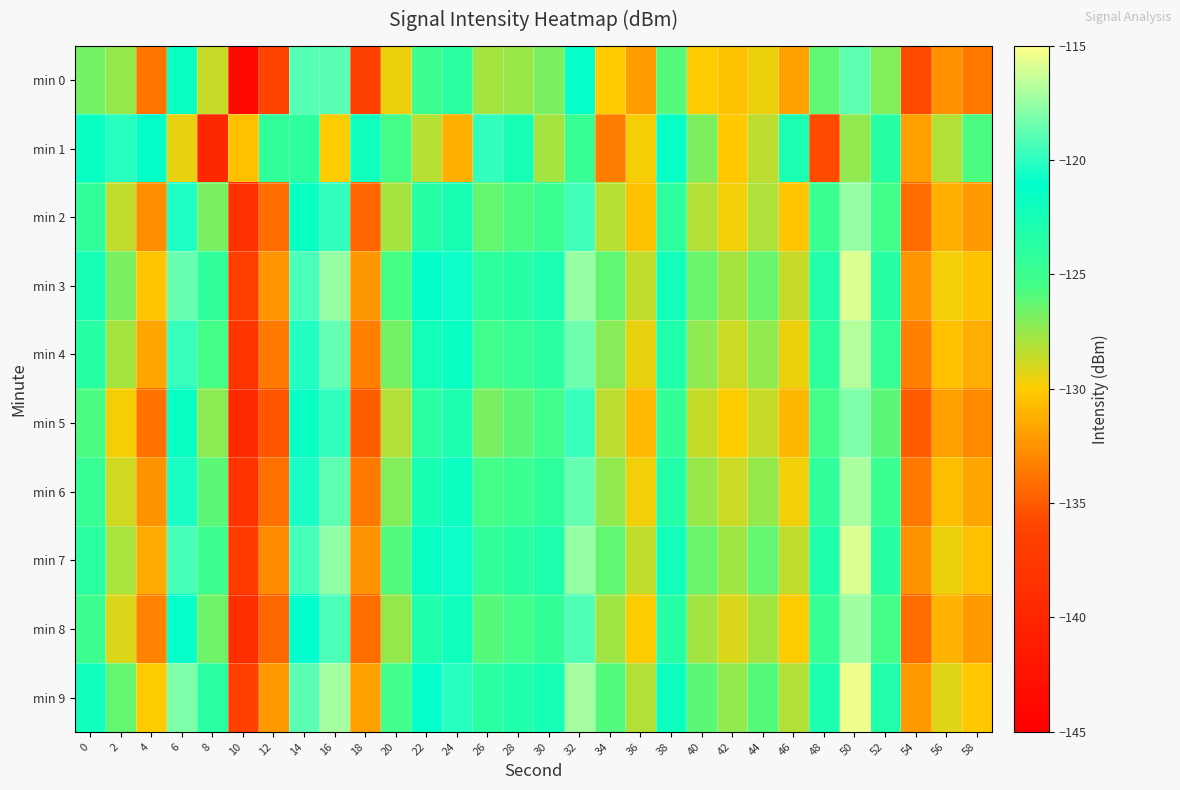

Reading left to right, what are all the values shown in this chart?

min 0: 0=-126.7	2=-127.5	4=-133.9	6=-121.6	8=-128.7	10=-143.9	12=-136.1	14=-119.0	16=-118.9	18=-136.2	20=-129.6	22=-125.0	24=-124.0	26=-127.8	28=-127.6	30=-126.7	32=-120.9	34=-130.1	36=-132.0	38=-126.0	40=-129.9	42=-130.4	44=-129.6	46=-131.9	48=-126.2	50=-118.8	52=-127.0	54=-135.8	56=-132.6	58=-133.7
min 1: 0=-121.6	2=-120.1	4=-121.3	6=-129.4	8=-139.8	10=-130.5	12=-124.3	14=-124.1	16=-130.0	18=-122.1	20=-125.4	22=-128.3	24=-131.2	26=-119.9	28=-122.6	30=-127.9	32=-124.7	34=-133.4	36=-129.8	38=-121.3	40=-126.9	42=-130.1	44=-128.4	46=-122.8	48=-135.7	50=-127.3	52=-123.6	54=-131.9	56=-128.2	58=-125.7
min 2: 0=-124.2	2=-128.6	4=-132.8	6=-120.3	8=-126.8	10=-138.4	12=-134.1	14=-121.7	16=-119.9	18=-134.6	20=-127.9	22=-123.5	24=-122.7	26=-126.3	28=-125.8	30=-124.9	32=-119.6	34=-128.3	36=-130.4	38=-124.1	40=-128.2	42=-129.7	44=-128.1	46=-130.3	48=-124.9	50=-117.6	52=-125.3	54=-134.1	56=-131.2	58=-132.1
min 3: 0=-122.5	2=-126.8	4=-130.3	6=-118.6	8=-124.2	10=-136.8	12=-132.4	14=-119.2	16=-117.6	18=-132.2	20=-125.6	22=-121.2	24=-120.7	26=-124.1	28=-123.5	30=-122.8	32=-117.6	34=-126.2	36=-128.6	38=-122.2	40=-126.5	42=-127.9	44=-126.5	46=-128.7	48=-123.2	50=-115.9	52=-123.7	54=-132.4	56=-129.7	58=-130.4
min 4: 0=-123.6	2=-127.9	4=-131.7	6=-119.8	8=-125.5	10=-137.9	12=-133.6	14=-120.2	16=-118.7	18=-133.3	20=-126.7	22=-122.3	24=-121.6	26=-125.2	28=-124.6	30=-123.9	32=-118.5	34=-127.1	36=-129.4	38=-123.1	40=-127.3	42=-128.8	44=-127.3	46=-129.6	48=-124.1	50=-116.8	52=-124.6	54=-133.3	56=-130.6	58=-131.3
min 5: 0=-125.7	2=-129.8	4=-133.9	6=-121.6	8=-127.2	10=-139.6	12=-135.2	14=-121.6	16=-119.9	18=-134.9	20=-128.2	22=-123.9	24=-122.9	26=-126.8	28=-126.1	30=-125.2	32=-119.8	34=-128.4	36=-130.8	38=-124.5	40=-128.7	42=-129.9	44=-128.7	46=-130.9	48=-125.5	50=-118.1	52=-126.1	54=-134.9	56=-131.9	58=-132.9
min 6: 0=-124.8	2=-128.9	4=-132.6	6=-120.5	8=-126.1	10=-138.2	12=-134.0	14=-120.5	16=-118.8	18=-133.7	20=-127.0	22=-122.7	24=-121.8	26=-125.5	28=-124.9	30=-124.1	32=-118.7	34=-127.3	36=-129.7	38=-123.3	40=-127.6	42=-128.8	44=-127.5	46=-129.7	48=-124.2	50=-117.0	52=-124.9	54=-133.7	56=-130.7	58=-131.7
min 7: 0=-123.9	2=-128.0	4=-131.4	6=-119.3	8=-125.0	10=-137.1	12=-132.9	14=-119.3	16=-117.7	18=-132.6	20=-125.9	22=-121.6	24=-120.7	26=-124.3	28=-123.8	30=-123.0	32=-117.6	34=-126.2	36=-128.6	38=-122.2	40=-126.5	42=-127.7	44=-126.3	46=-128.6	48=-123.1	50=-115.9	52=-123.8	54=-132.6	56=-129.6	58=-130.6
min 8: 0=-125.0	2=-129.1	4=-133.2	6=-120.9	8=-126.6	10=-138.9	12=-134.4	14=-121.0	16=-119.2	18=-134.1	20=-127.5	22=-123.1	24=-122.1	26=-126.0	28=-125.3	30=-124.5	32=-119.1	34=-127.7	36=-129.9	38=-123.7	40=-127.9	42=-129.1	44=-127.9	46=-130.0	48=-124.8	50=-117.3	52=-125.5	54=-134.1	56=-131.1	58=-132.1
min 9: 0=-122.1	2=-126.3	4=-130.0	6=-118.1	8=-123.9	10=-136.4	12=-132.1	14=-118.9	16=-117.1	18=-131.9	20=-125.2	22=-120.9	24=-120.1	26=-123.9	28=-123.1	30=-122.5	32=-117.1	34=-125.9	36=-128.2	38=-121.9	40=-126.1	42=-127.3	44=-126.0	46=-128.2	48=-122.9	50=-115.5	52=-123.2	54=-132.1	56=-129.2	58=-130.1